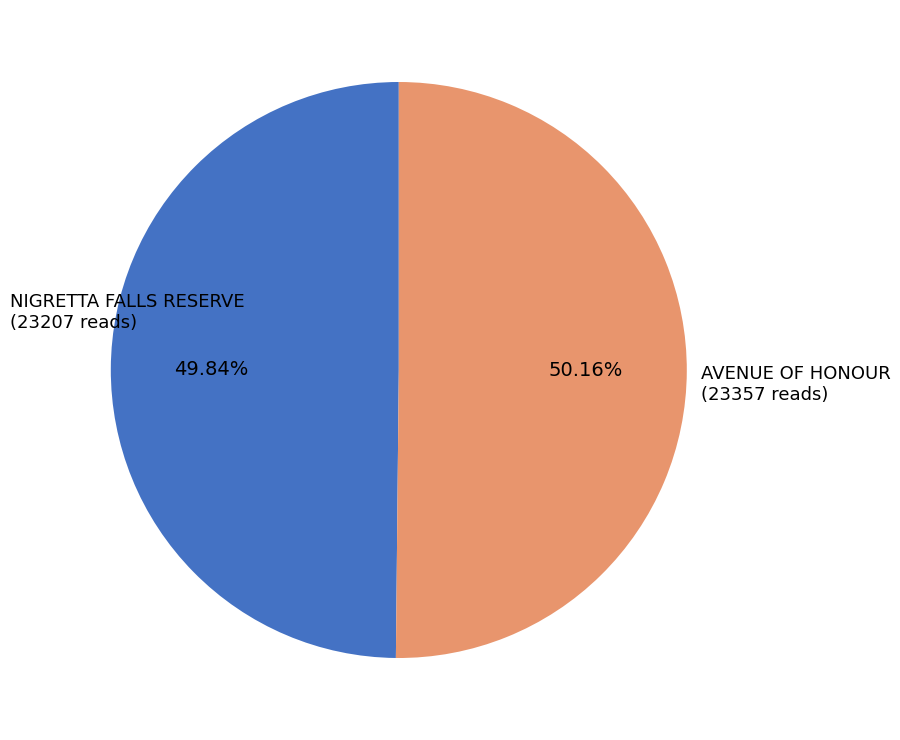

Combined, what portion of the pie is NIGRETTA FALLS RESERVE and AVENUE OF HONOUR?

100.0%